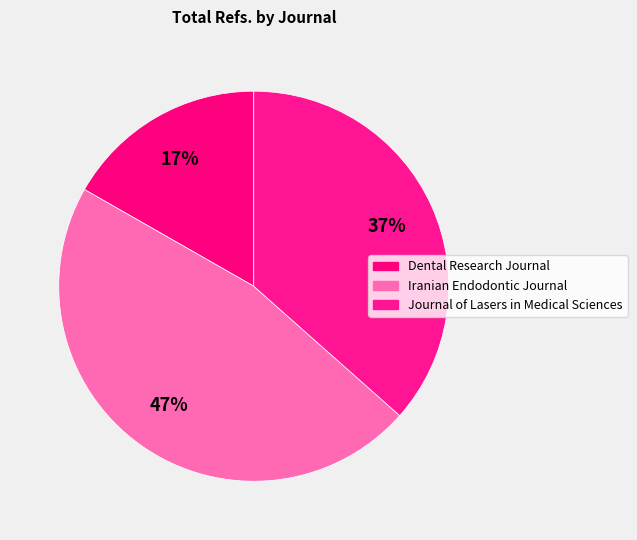

Is there a majority slice in this chart?

No